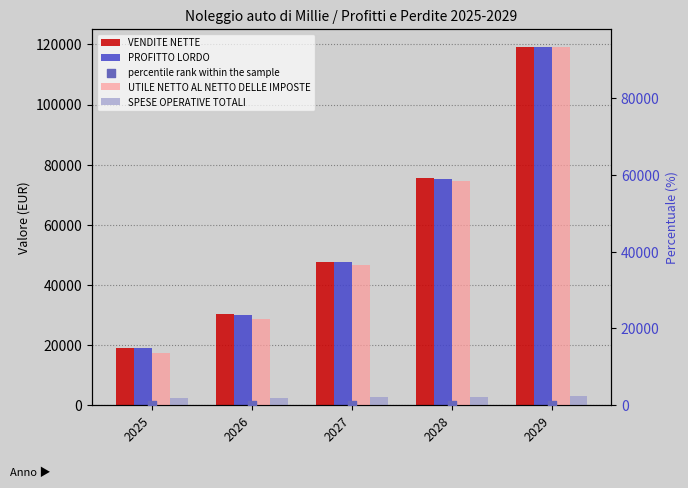

What are all the series names shown in the legend?

VENDITE NETTE, PROFITTO LORDO, UTILE NETTO AL NETTO DELLE IMPOSTE, SPESE OPERATIVE TOTALI, percentile rank within the sample